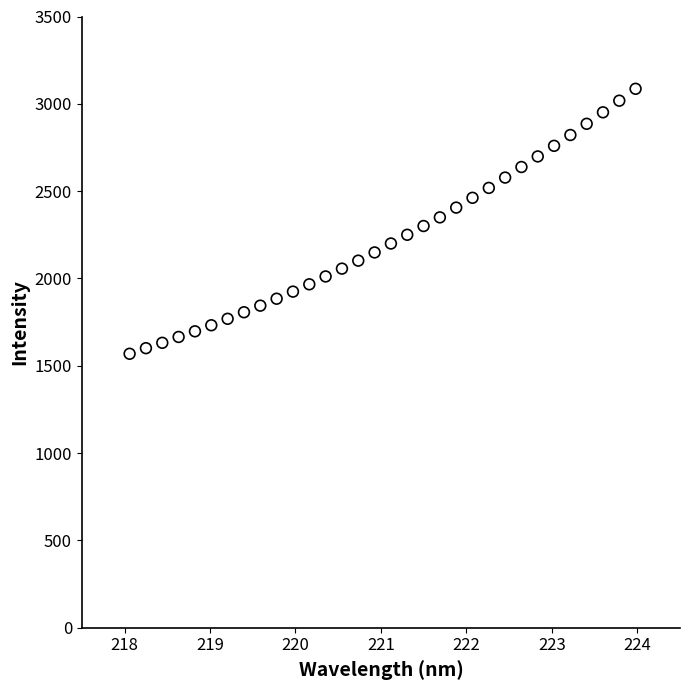

What is the range of X values (max minus min)?

5.9